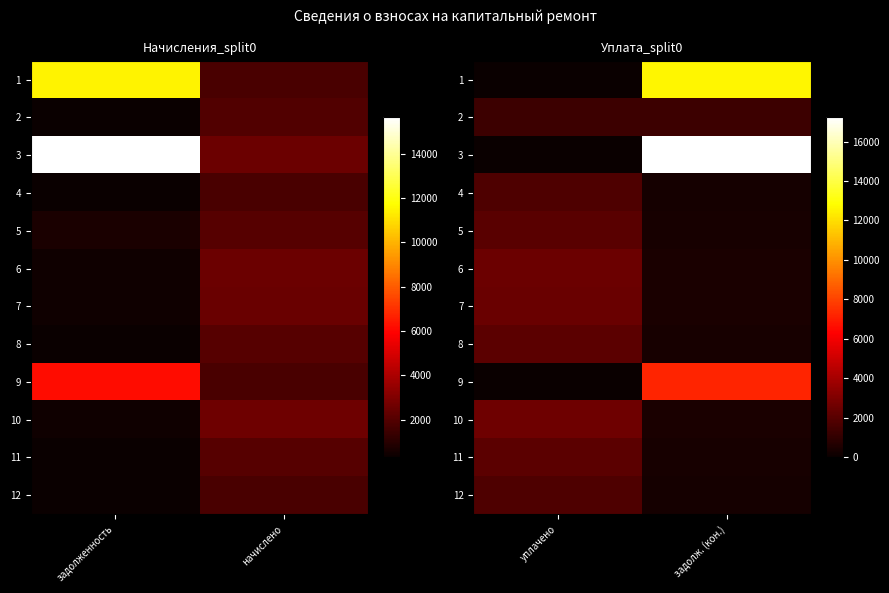

What is the average value of the 5 series?

1217.2